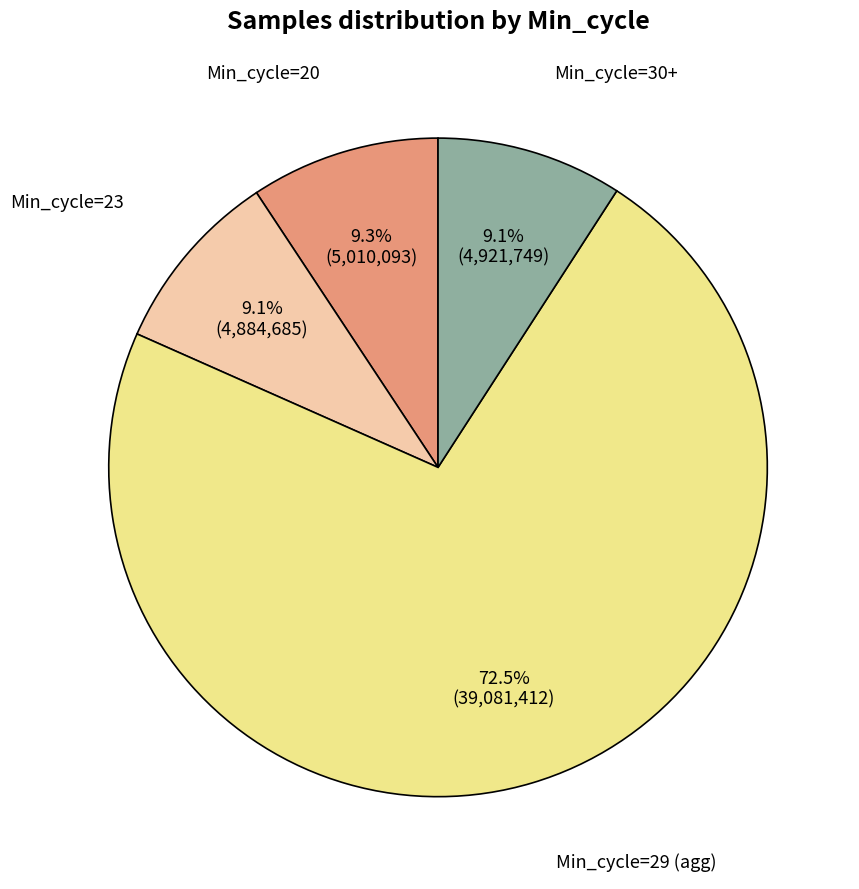

What is the ratio of the value at Min_cycle=23 to the value at Min_cycle=20?

1.0